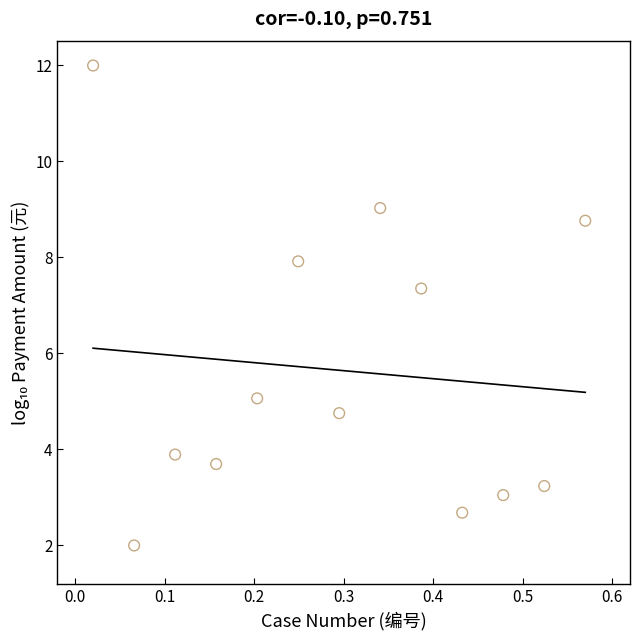

What Y value in the scatter plot is closest to 7?

7.4